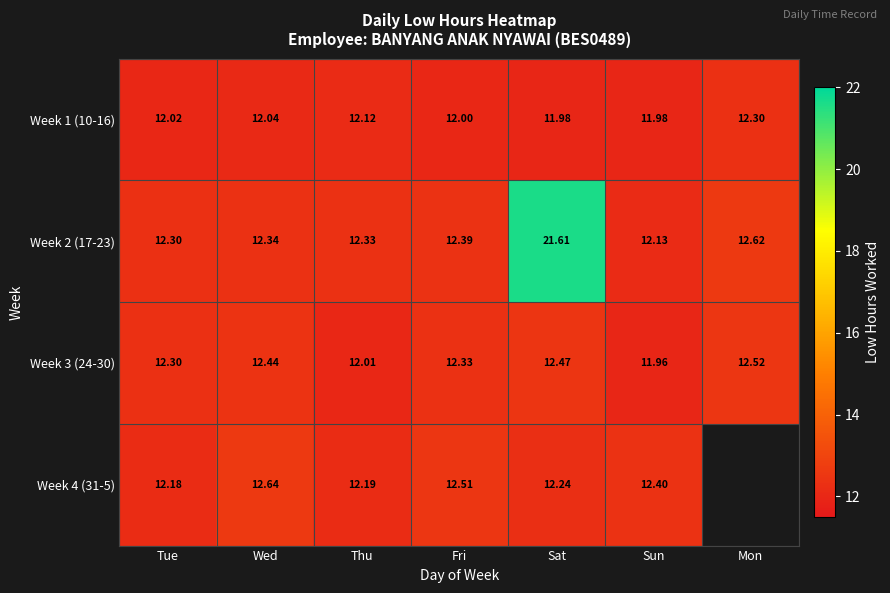

Which category has the lowest value across all series?

Sun